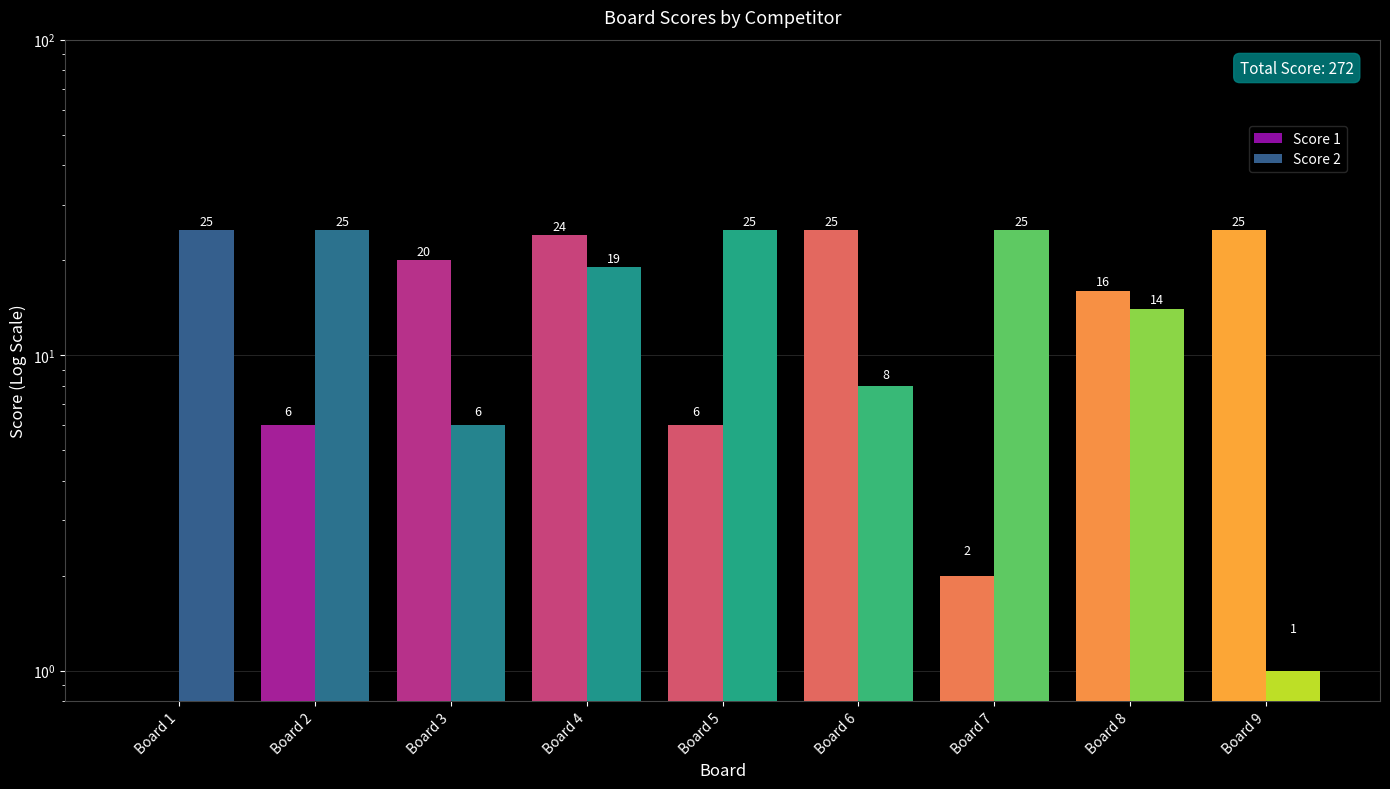

Which has a higher value, Board 8 or Board 4?

Board 4